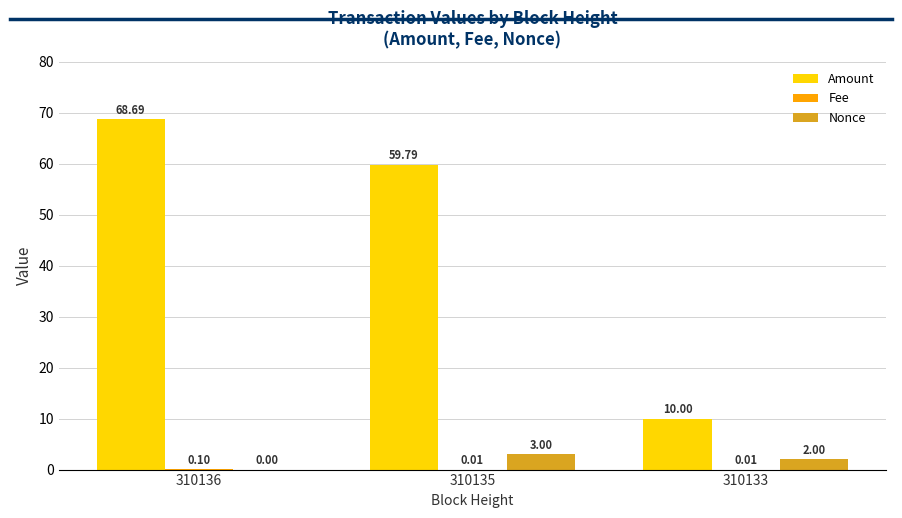

What is the maximum value shown in the chart?

68.7